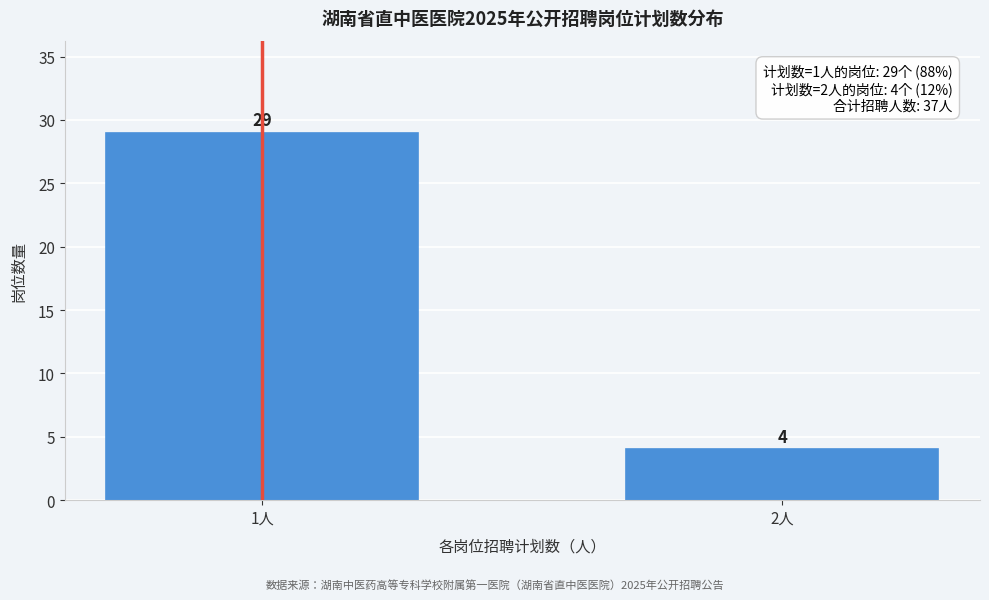

Reading left to right, transcribe all the data shown in this chart.

1人=29	2人=4